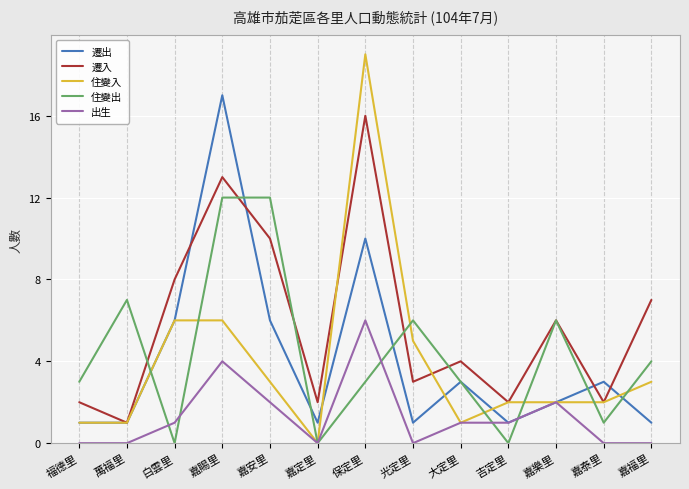

At which category does the chart reach its peak across all series?

保定里